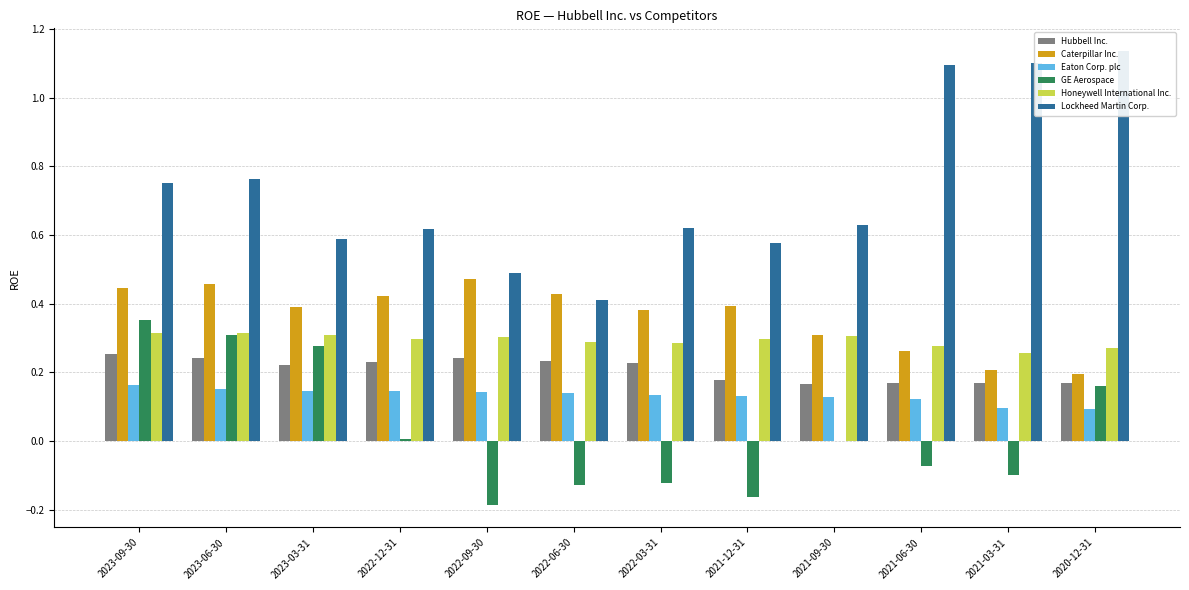

What are all the series names shown in the legend?

Hubbell Inc., Caterpillar Inc., Eaton Corp. plc, GE Aerospace, Honeywell International Inc., Lockheed Martin Corp.